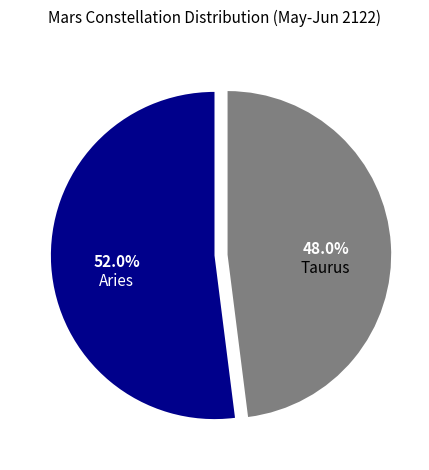

Is there a majority slice in this chart?

Yes